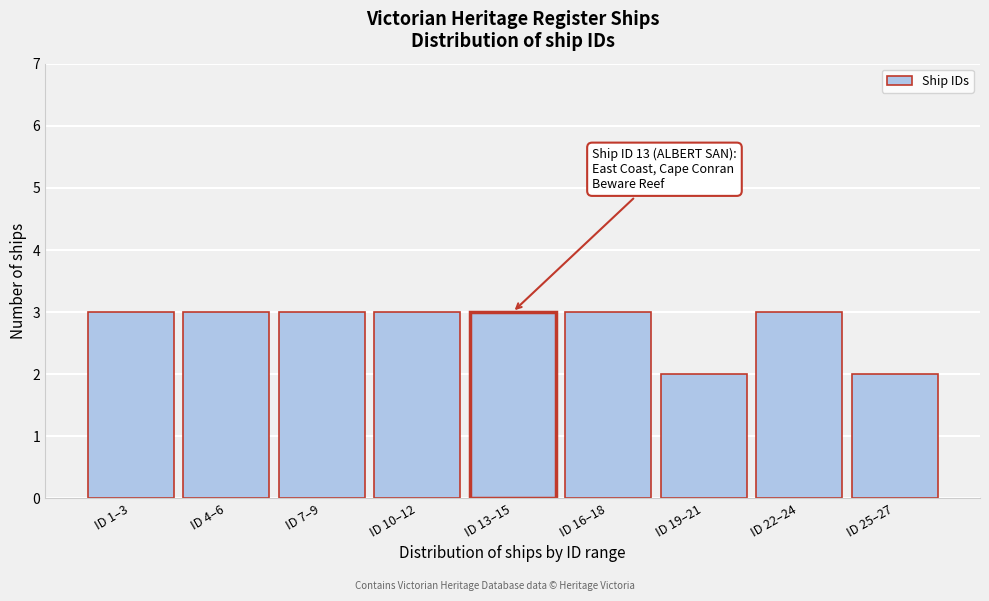

Reading left to right, transcribe all the data shown in this chart.

ID 1–3=3	ID 4–6=3	ID 7–9=3	ID 10–12=3	ID 13–15=3	ID 16–18=3	ID 19–21=2	ID 22–24=3	ID 25–27=2